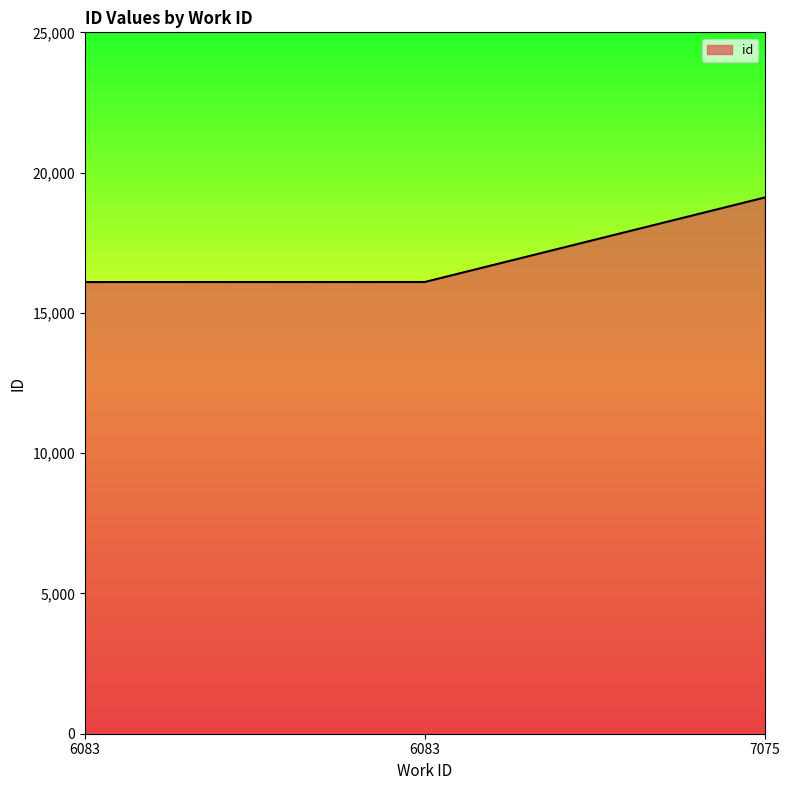

What is the ratio of the value at 6083 to the value at 7075?

0.8